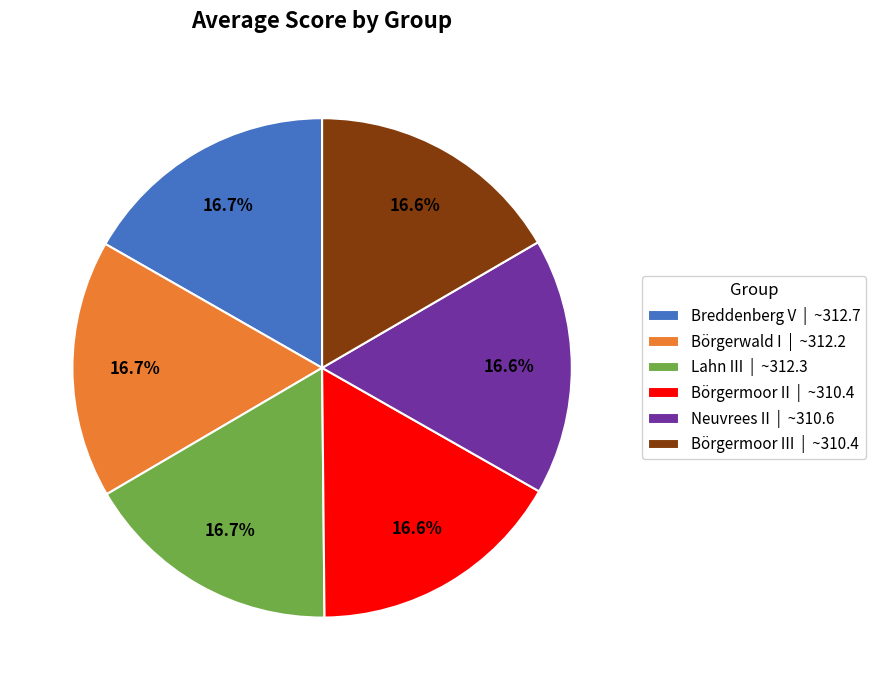

Approximately how many times larger is the value at Neuvrees II | ~310.6 compared to Lahn III | ~312.3?

1.0